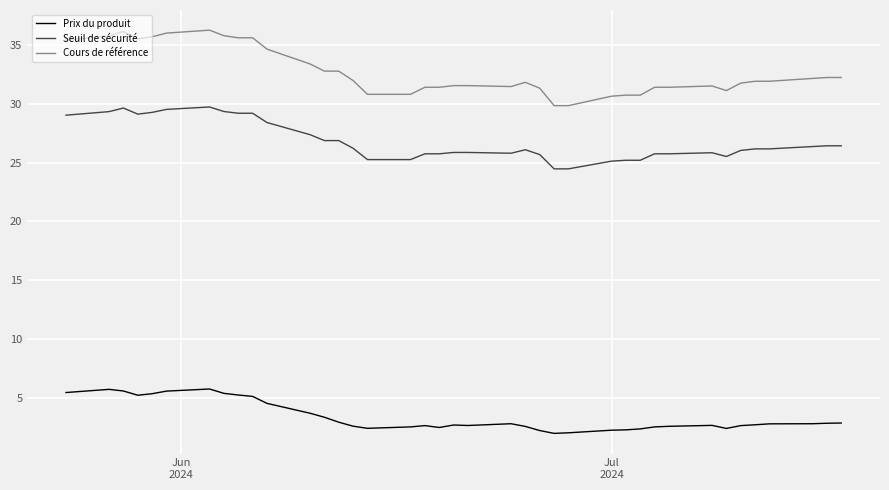

What is the difference between the maximum and minimum values in the Cours de référence series?

6.4